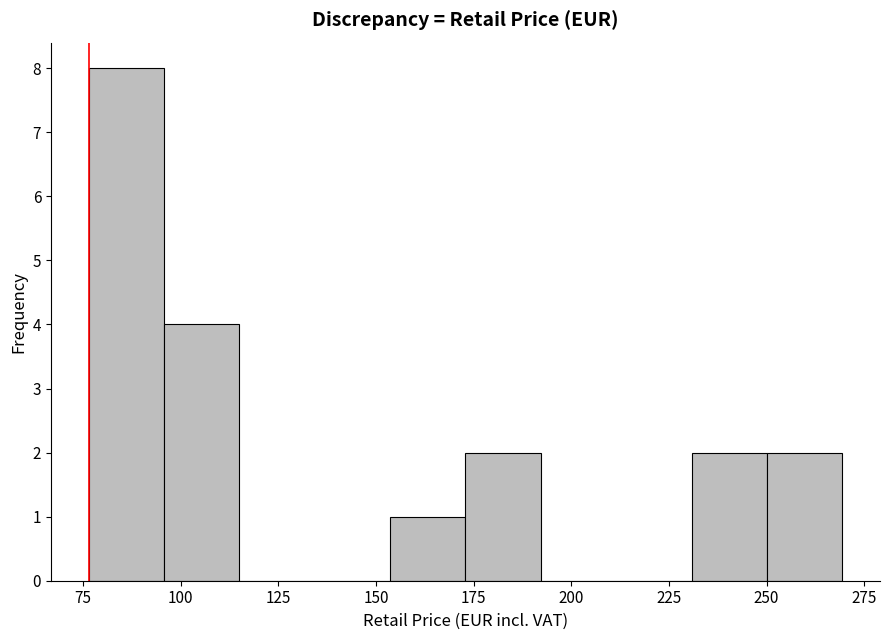

Read against the x-axis, roughly where is the centre of the tallest bar?

85